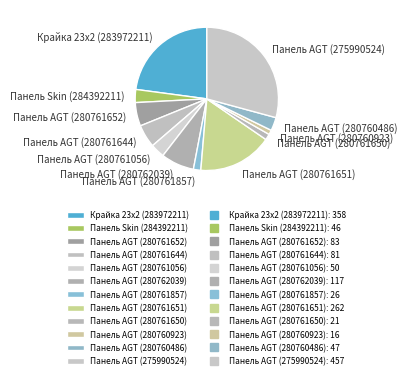

Count the number of slices in the pie.

12